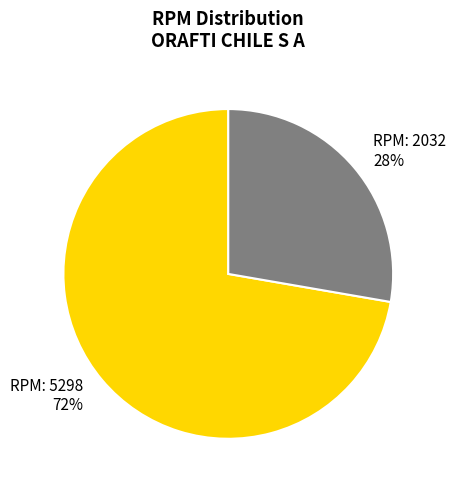

Do RPM: 5298 72% and RPM: 2032 28% together represent more than half of the pie?

Yes